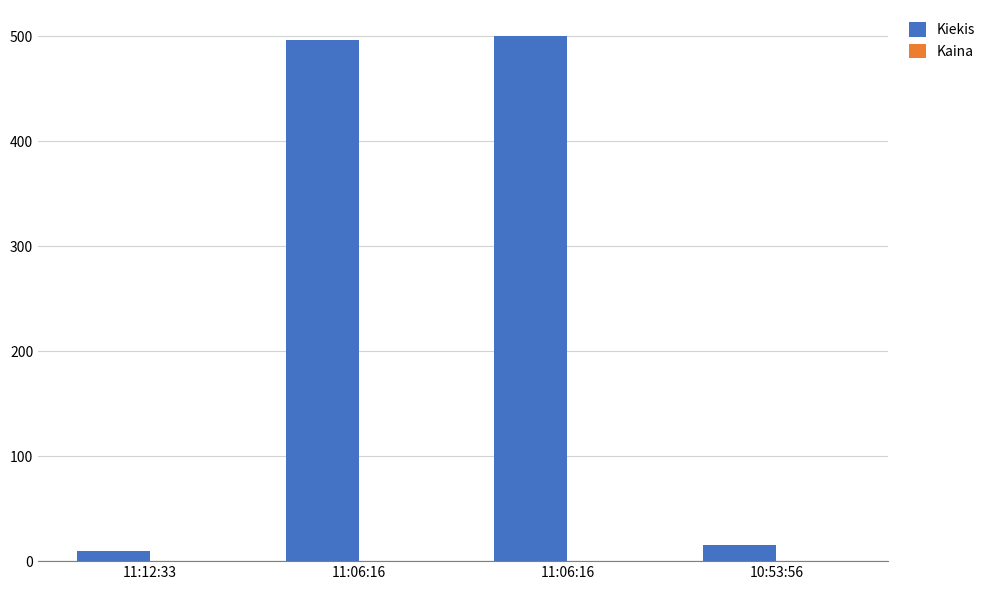

What is the highest value of the Kaina series?

0.1